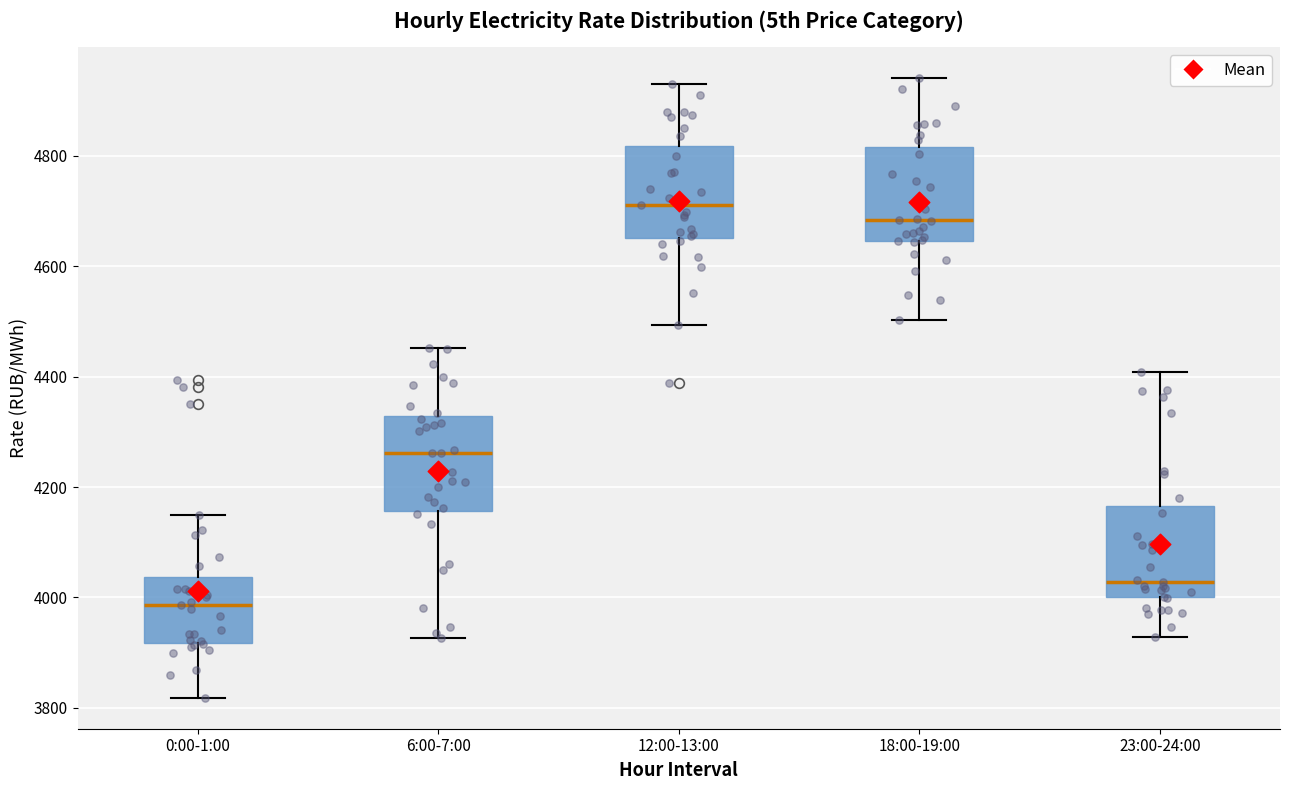

Reading left to right, read every box against the y-axis: the position of its median line, the range the box covers, and the ends of its whiskers. The values are not printed on the chart, so give them approximately, as read against the axis.

0:00-1:00: median 3980, box 3920 to 4040, whiskers 3820 to 4140
6:00-7:00: median 4260, box 4160 to 4320, whiskers 3920 to 4460
12:00-13:00: median 4720, box 4660 to 4820, whiskers 4500 to 4940
18:00-19:00: median 4680, box 4640 to 4820, whiskers 4500 to 4940
23:00-24:00: median 4020, box 4000 to 4160, whiskers 3920 to 4400